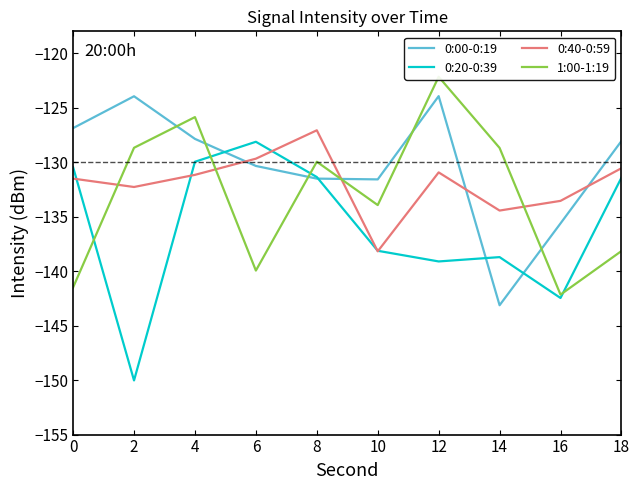

Which series ends up on top after the final intersection of 0:00-0:19 and 1:00-1:19?

0:00-0:19